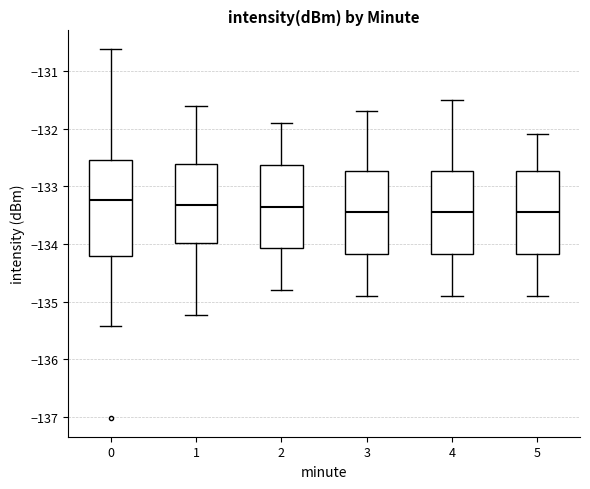

Comparing the boxes themselves (not the whiskers), which one is the tallest?

0